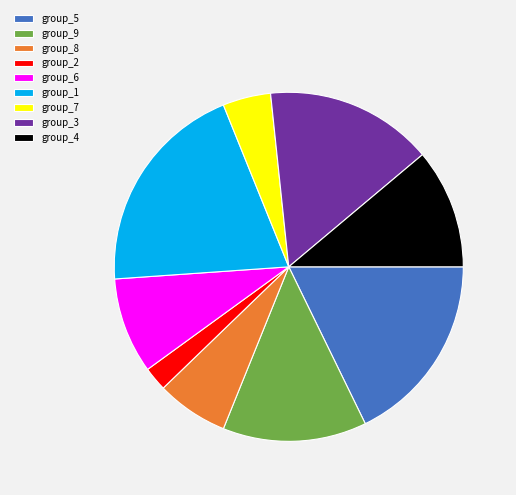

Approximately how many times larger is the value at group_3 compared to group_1?

0.8